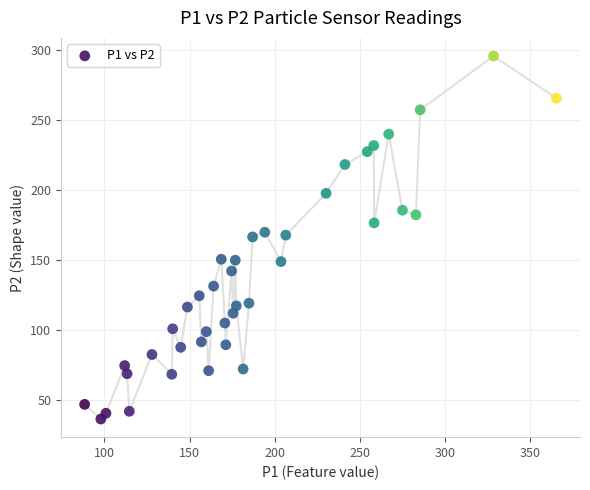

What is the range of X values (max minus min)?

277.1